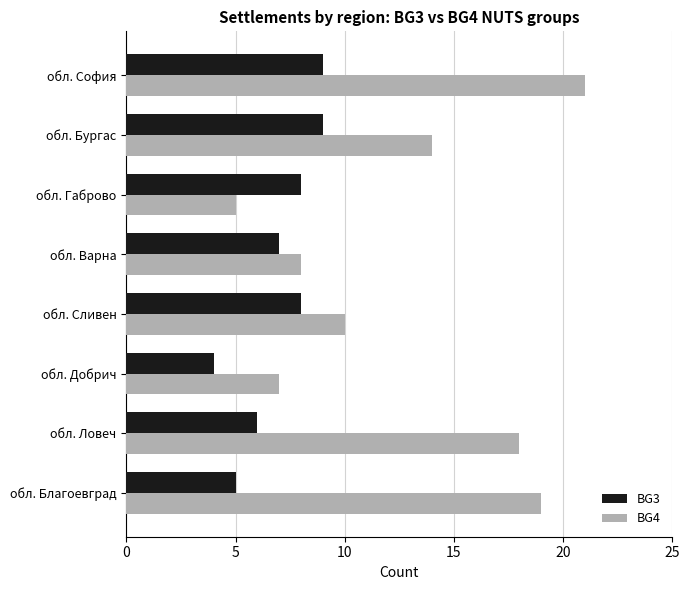

Between обл. Сливен and обл. София, which series saw the biggest shift?

BG4